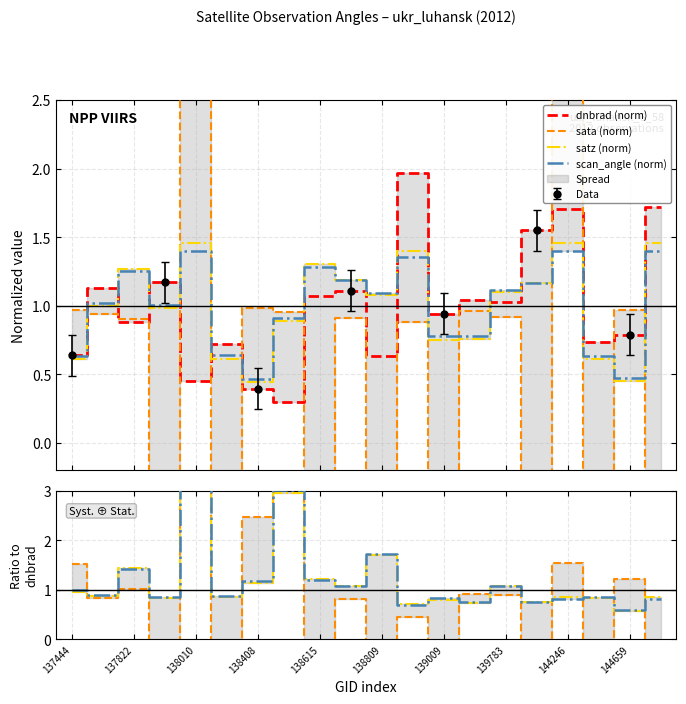

Count the number of data series in this chart.

4